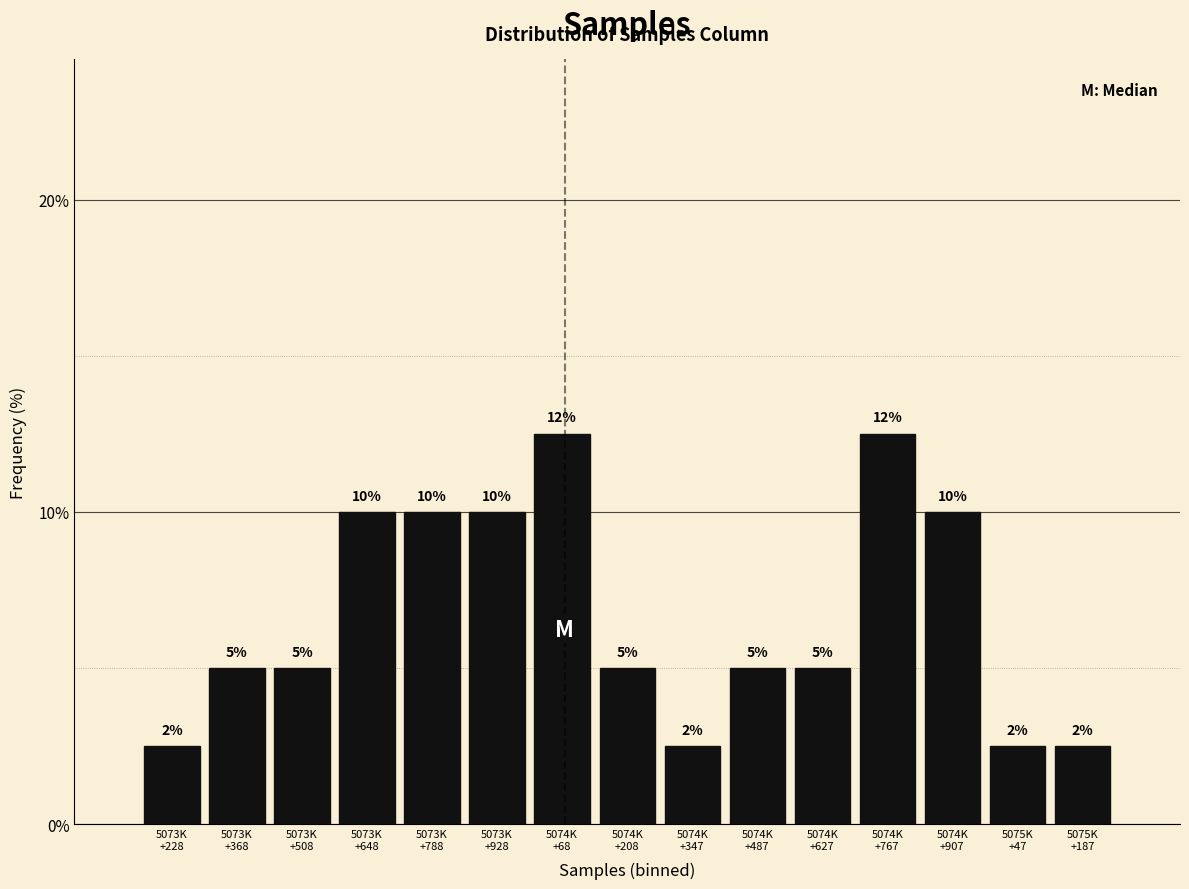

What is the minimum value shown in the chart?

2.5